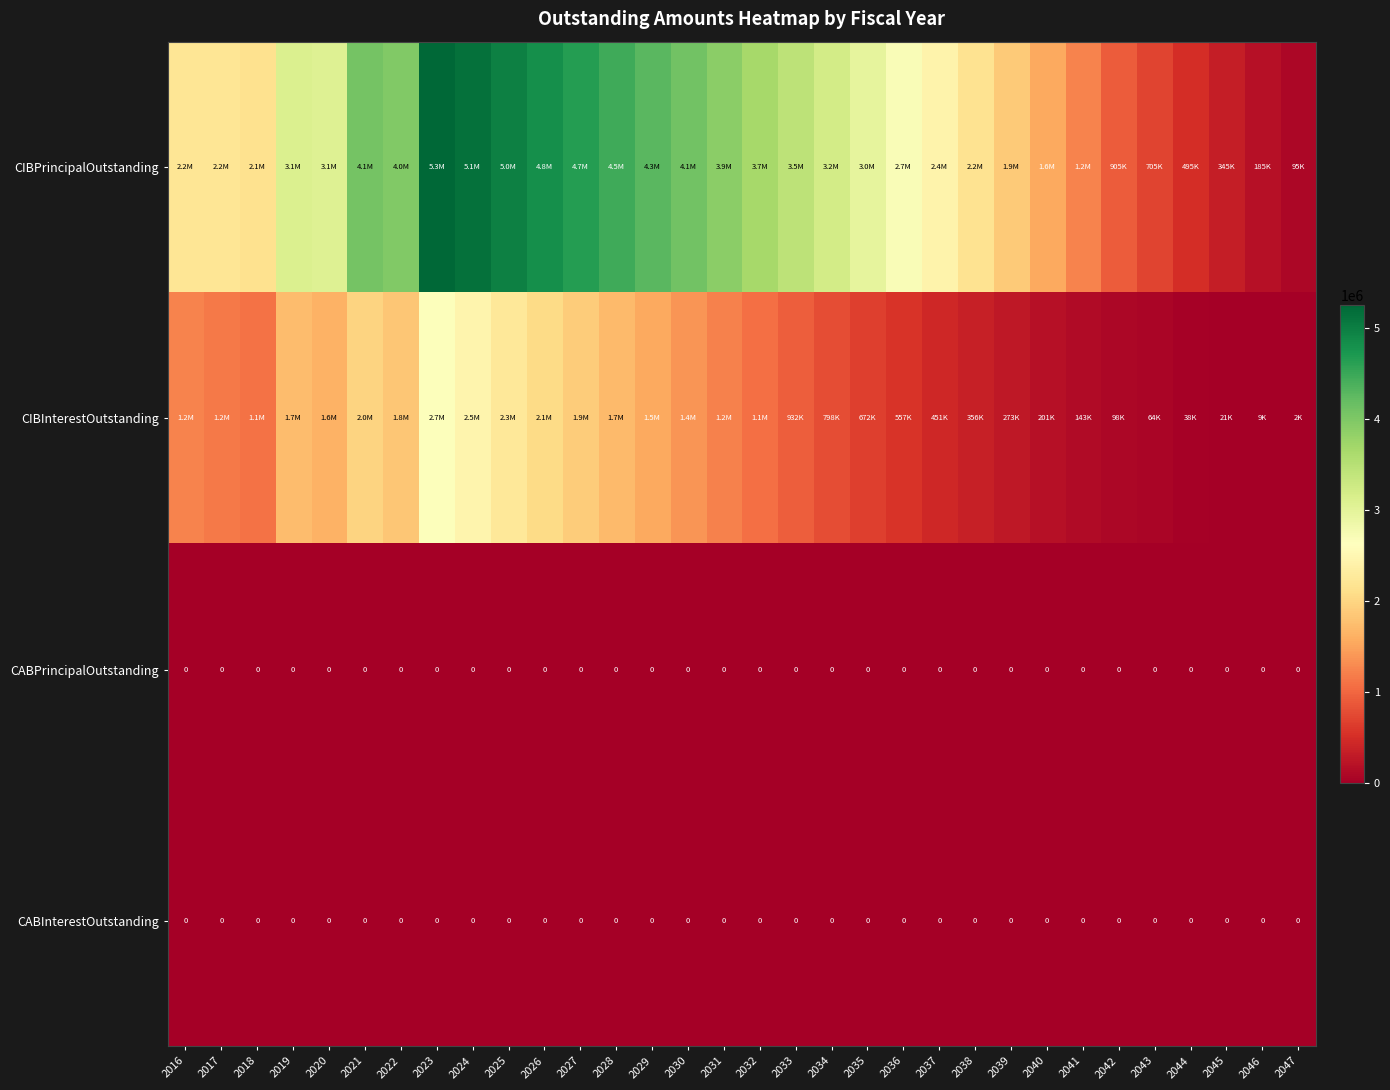

How many data points does each series have?

32